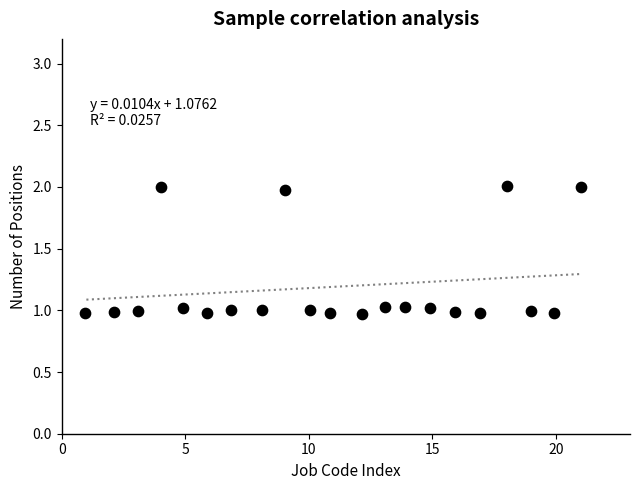

What is the range of Y values (max minus min)?

1.0